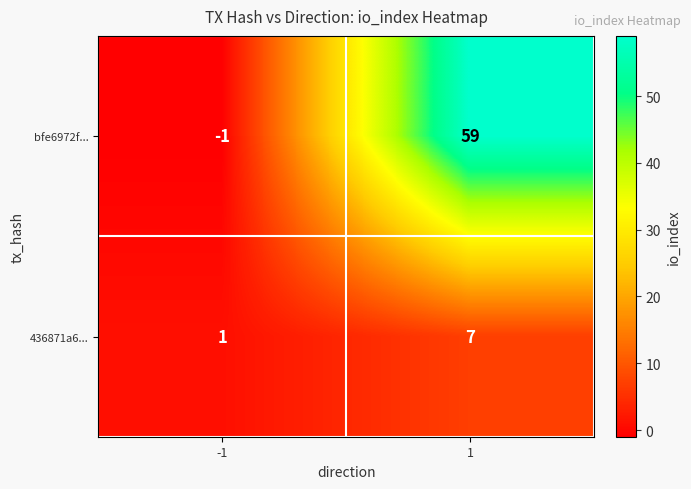

Read the 436871a6... value at 1.

7